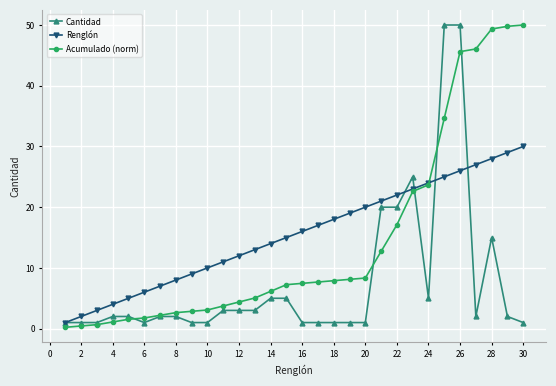

What is the maximum value for Acumulado (norm)?

50.0